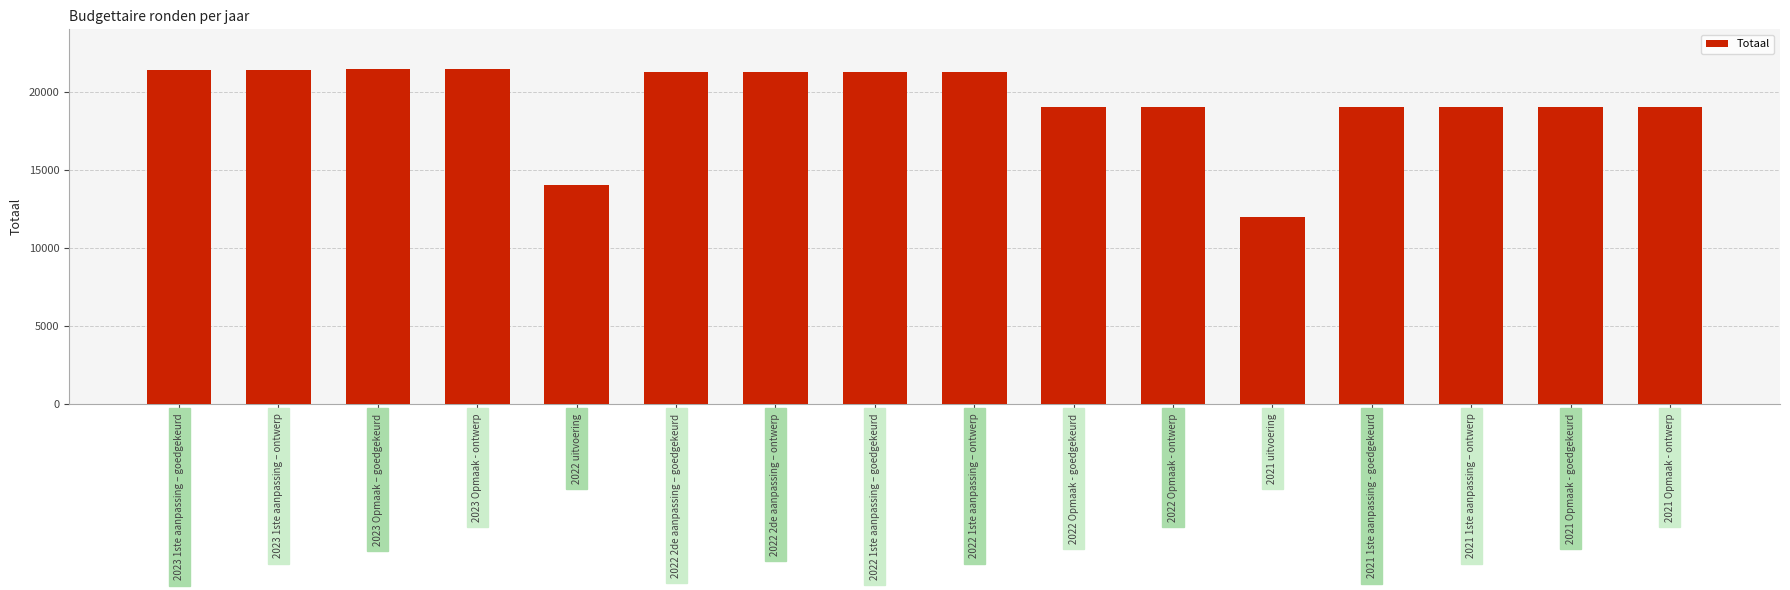

The value at 2022 2de aanpassing – goedgekeurd is 27959. True or false?

False